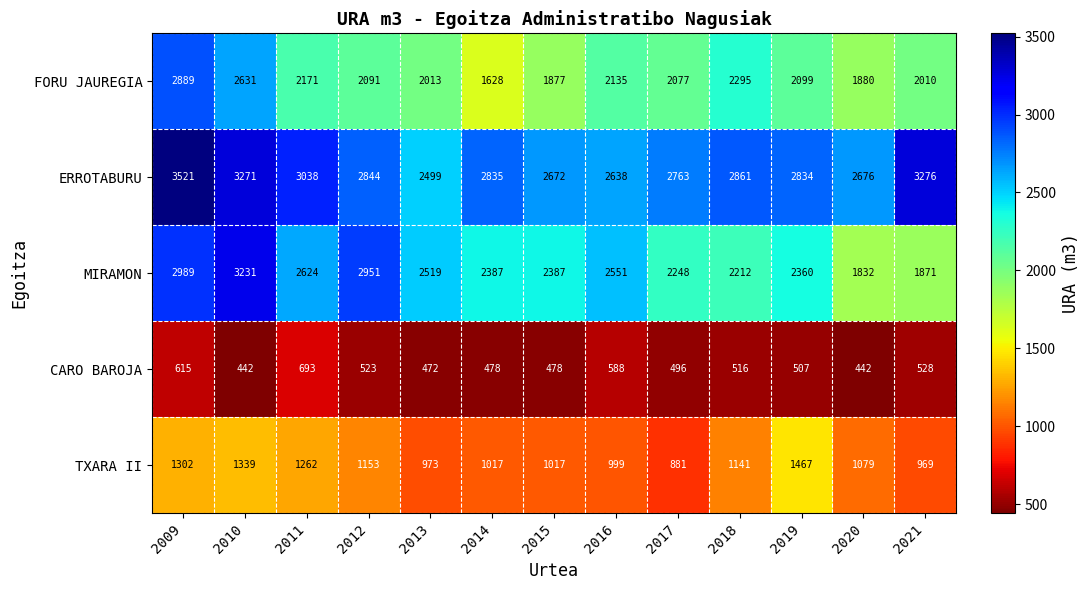

Where does the ERROTABURU series first go above 2835?

2009